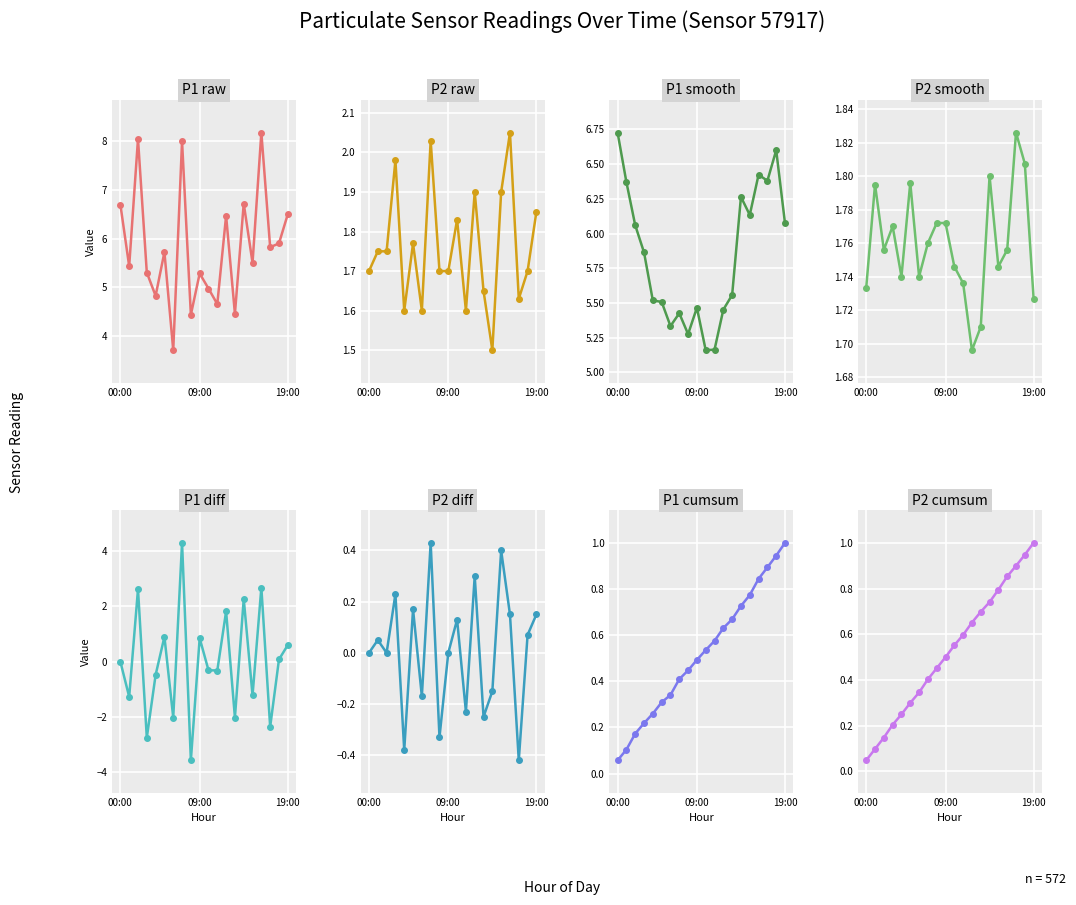

What is the label of the 19th point from the left?

18